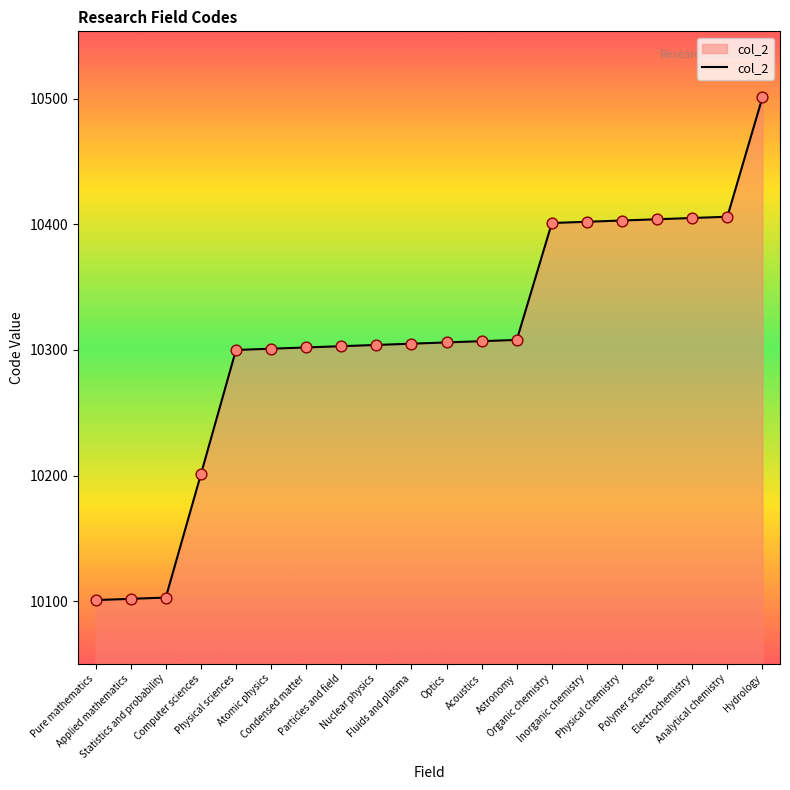

Which has a higher value, Organic chemistry or Optics?

Organic chemistry